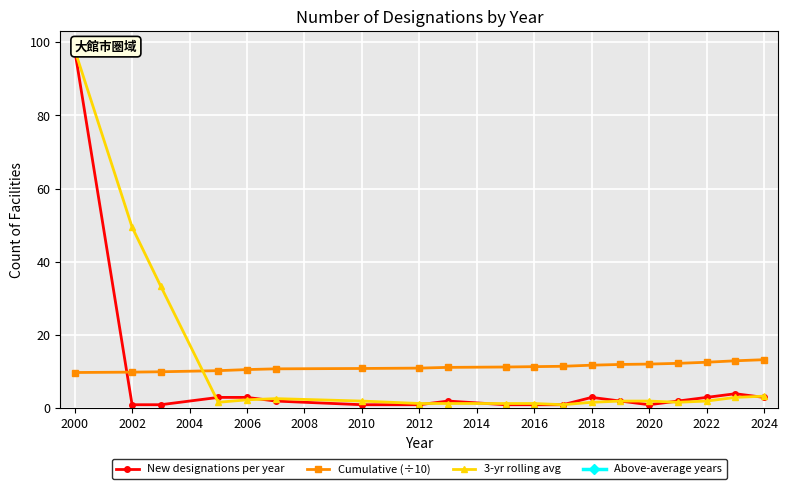

True or false: Above-average years and Cumulative (÷10) intersect in this chart.

False